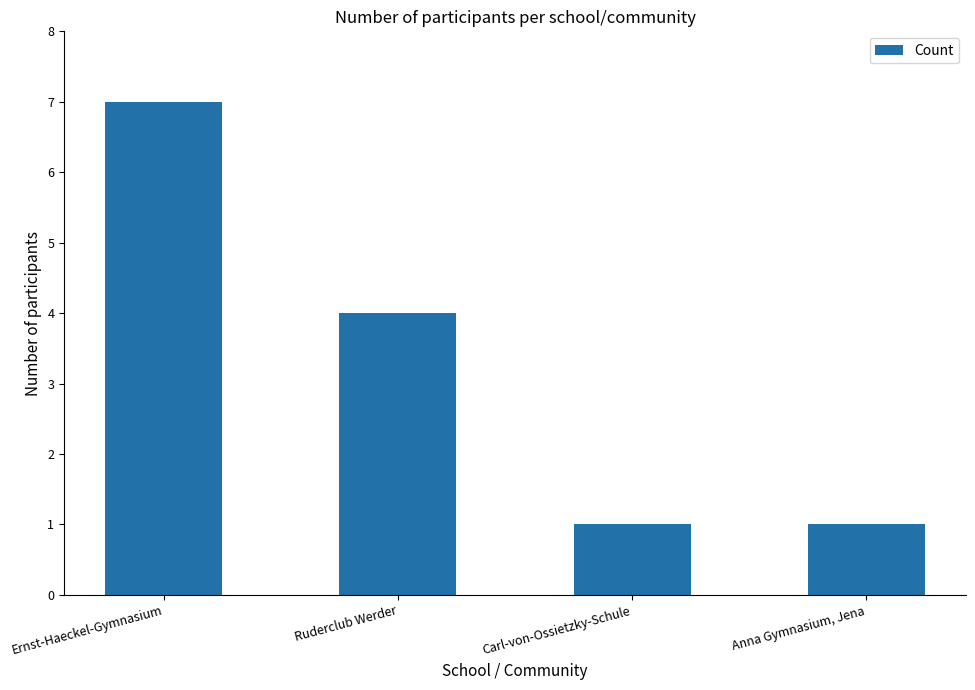

The value at Ernst-Haeckel-Gymnasium is 10. True or false?

False